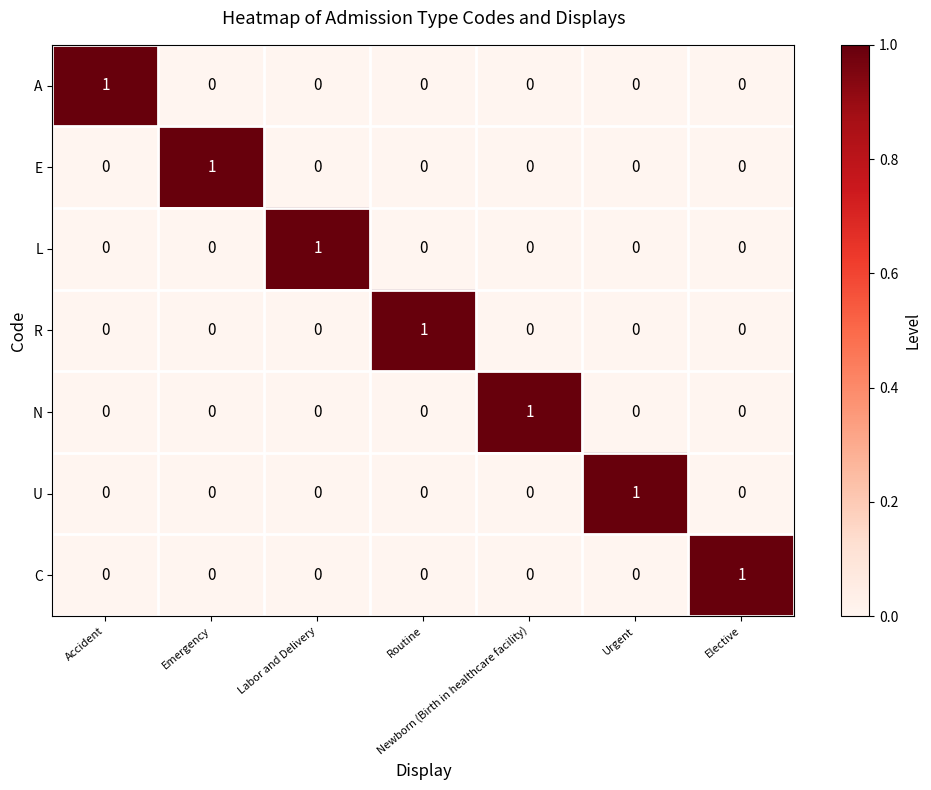

Is it true that R equals 0 at Accident?

True